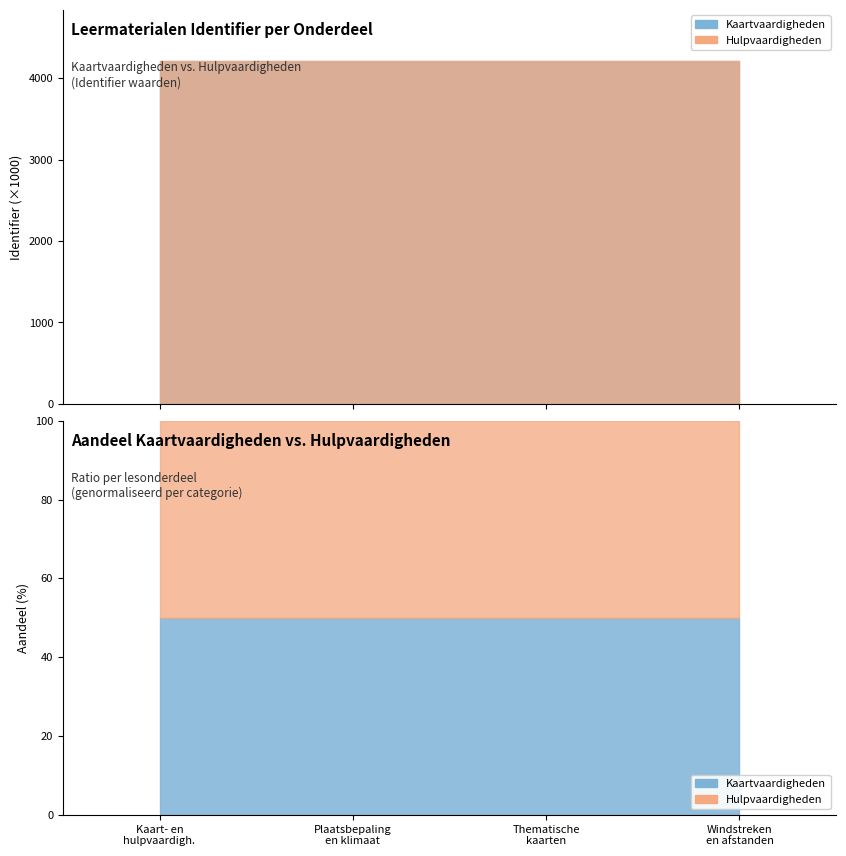

Does the chart display data point markers on the line(s)?

No